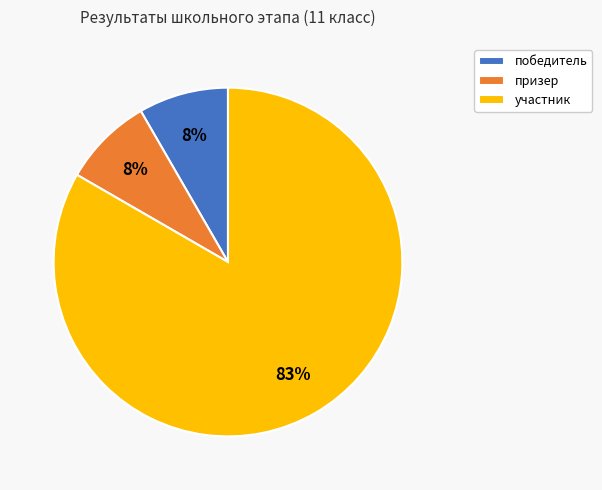

To the nearest percent, what percentage of the pie is призер?

8%